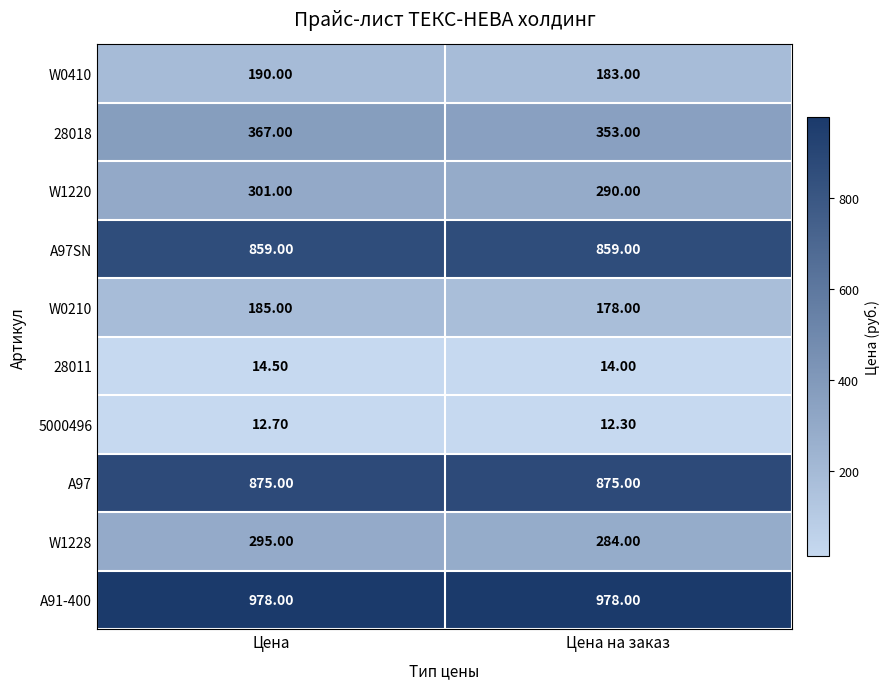

Rank the series at Цена на заказ from lowest to highest value.

5000496, 28011, W0210, W0410, W1228, W1220, 28018, A97SN, A97, A91-400